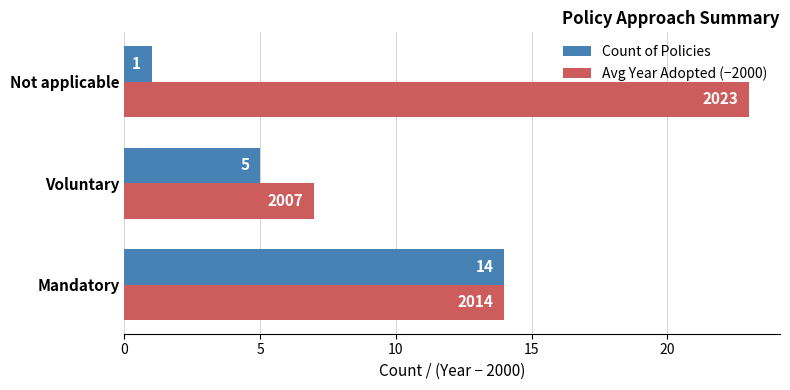

At how many categories does at least one series exceed 4?

3